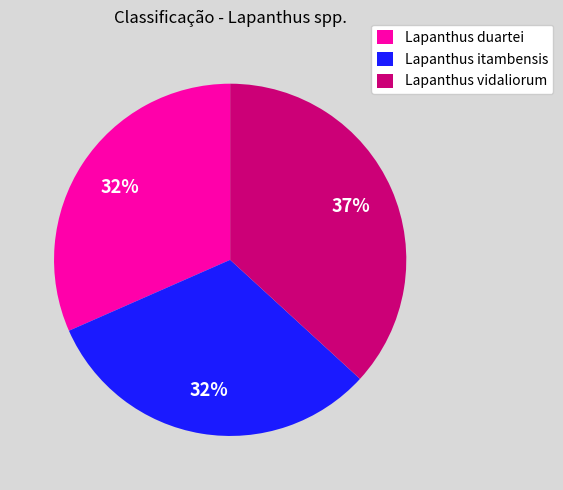

True or false: Lapanthus itambensis accounts for 32% of the total.

True